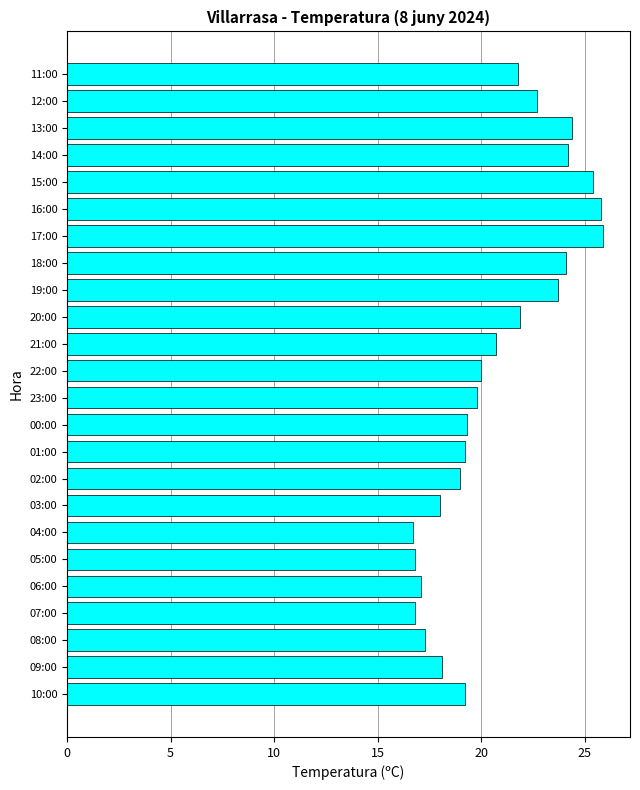

The value at 07:00 is 16.8. True or false?

True